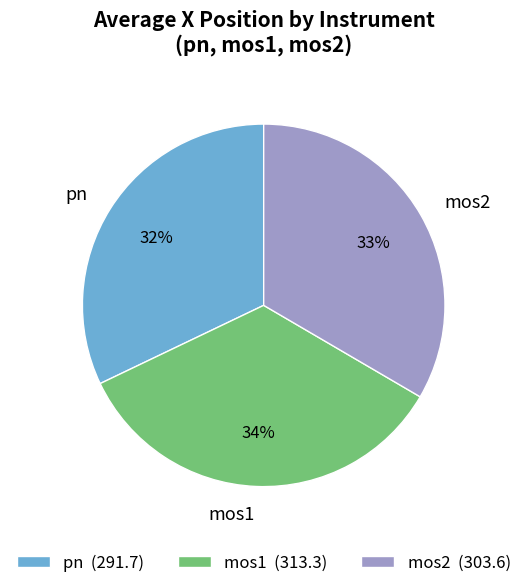

Is there a majority slice in this chart?

No